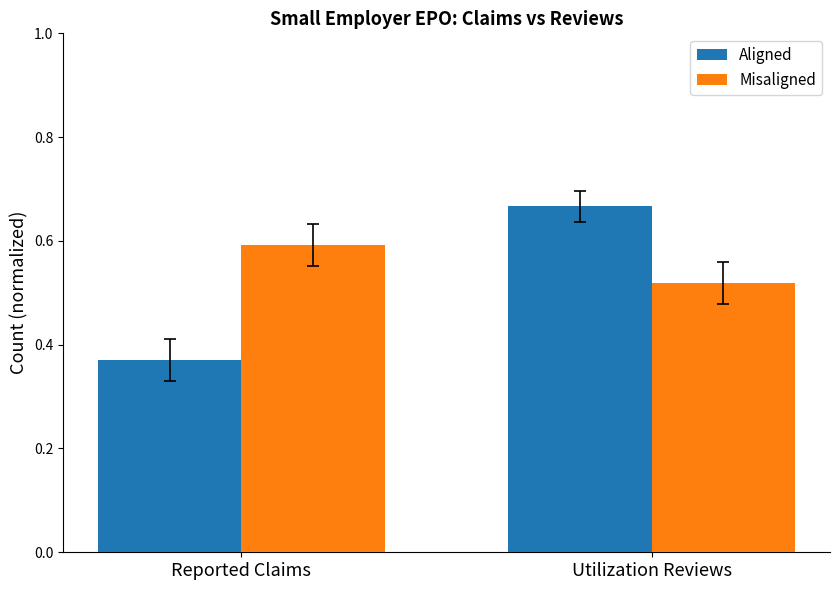

At Reported Claims, list the series in order from largest to smallest.

Misaligned, Aligned